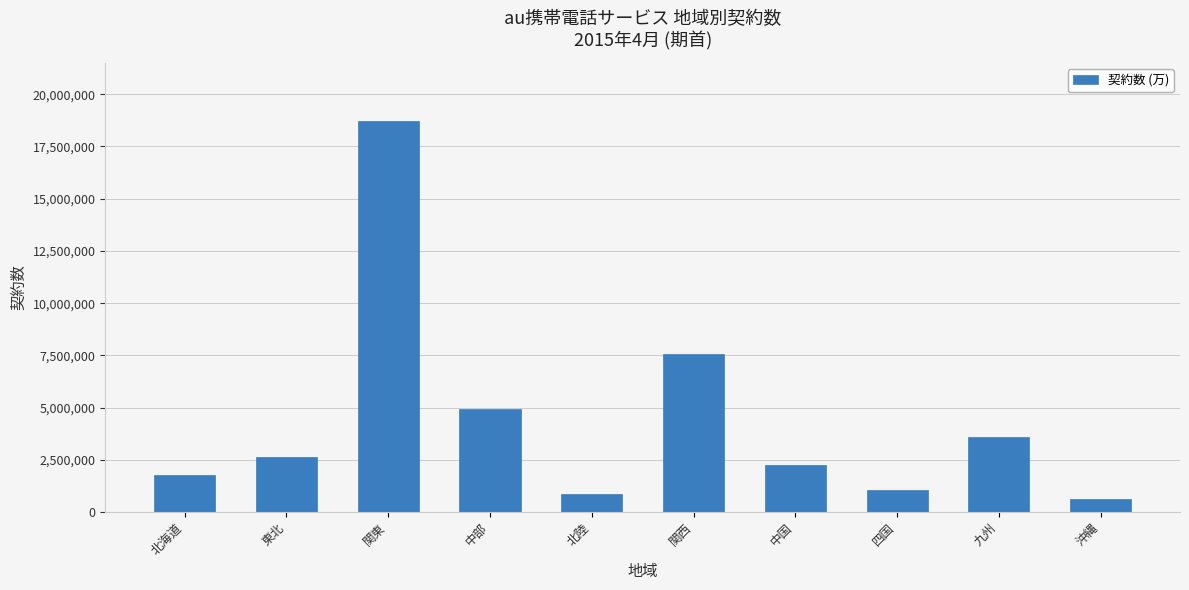

What is the ratio of the value at 中部 to the value at 東北?

1.9